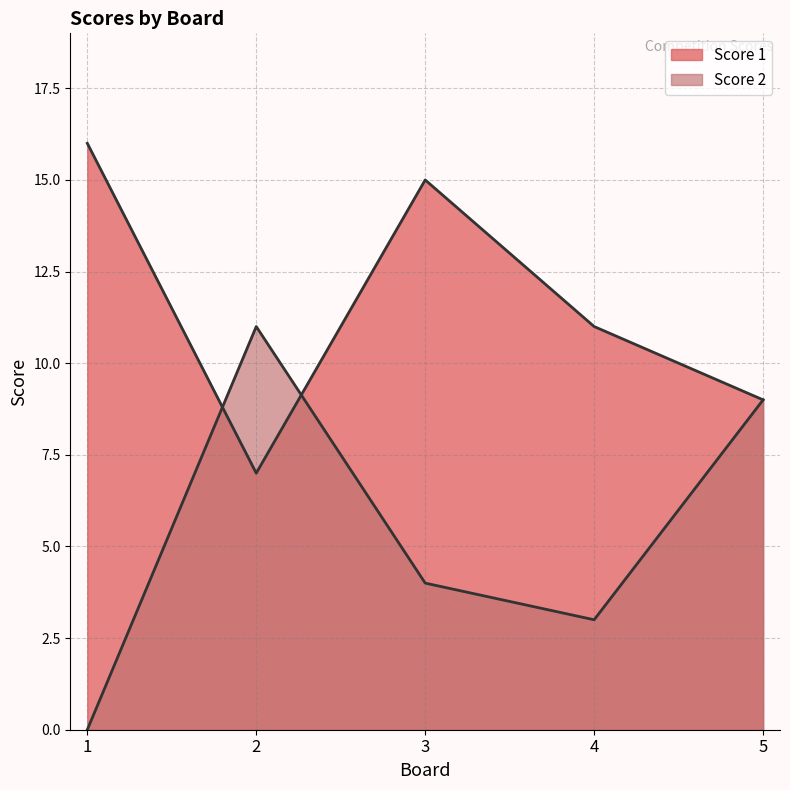

Where does the Score 2 series first go above 4?

2